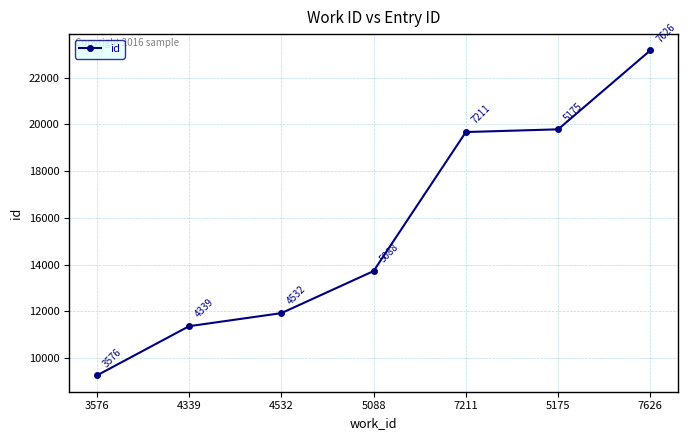

Is it true that the value at 5175 is 5649?

False